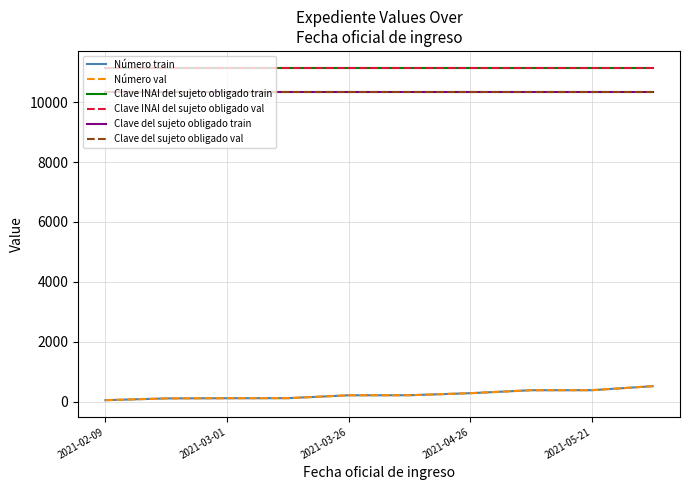

What is the minimum value for Clave del sujeto obligado train?

10351.0